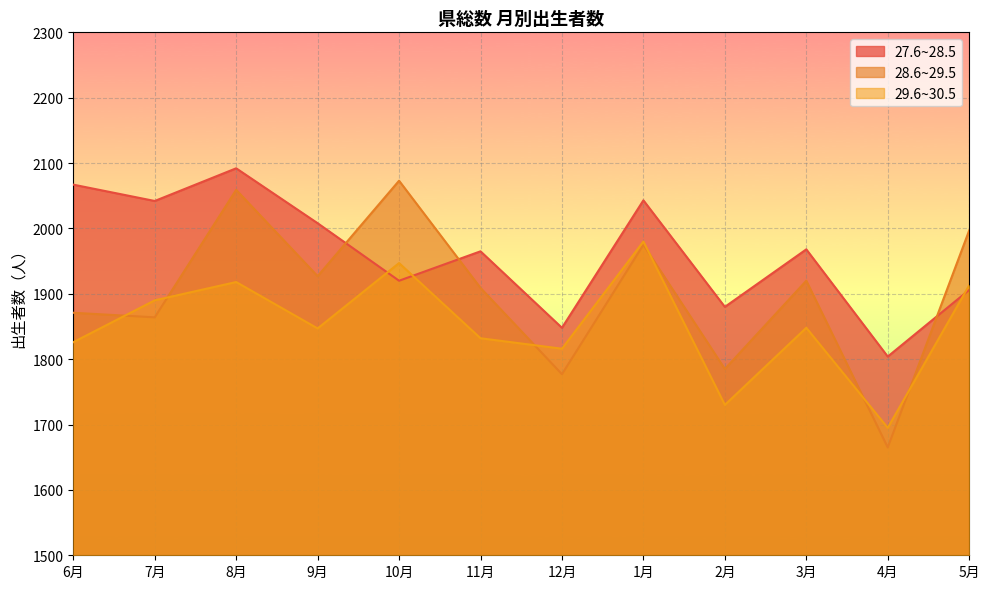

What is the sum of the 27.6~28.5 values at 6月 and 10月?

3987